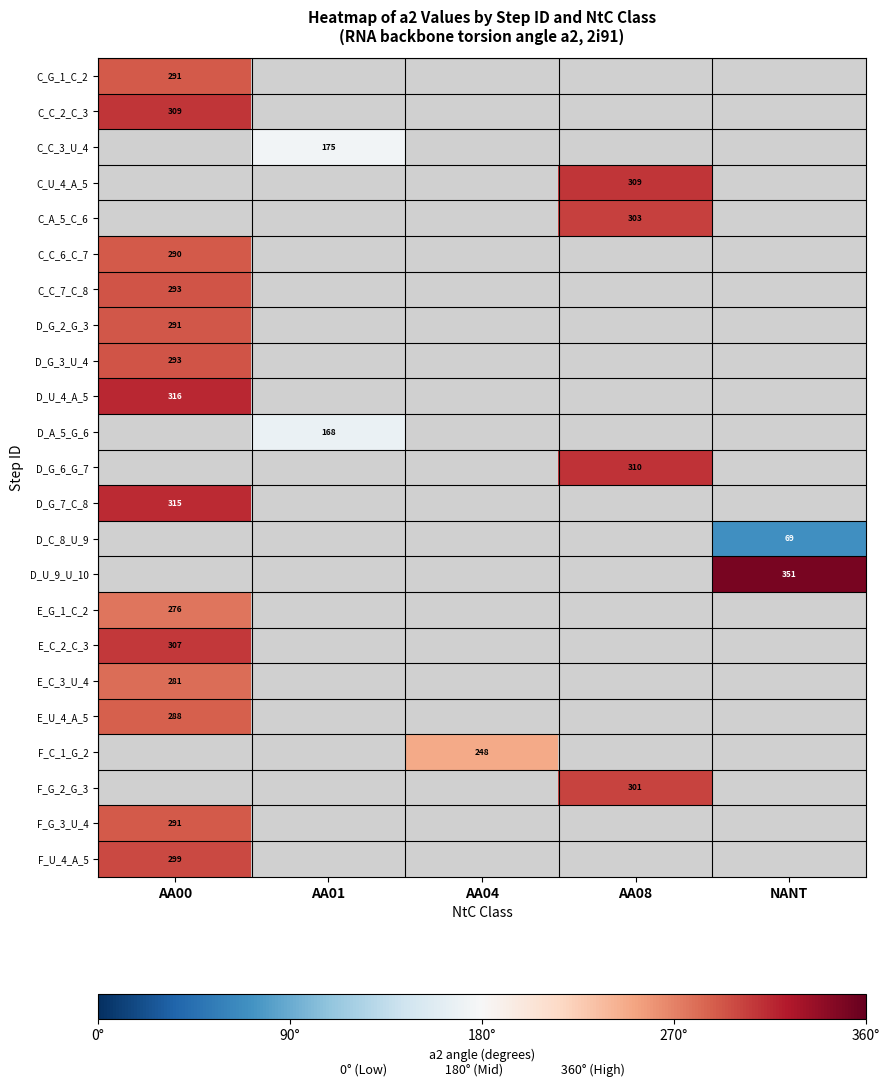

Is it true that F_G_2_G_3 equals 76.7 at AA08?

False